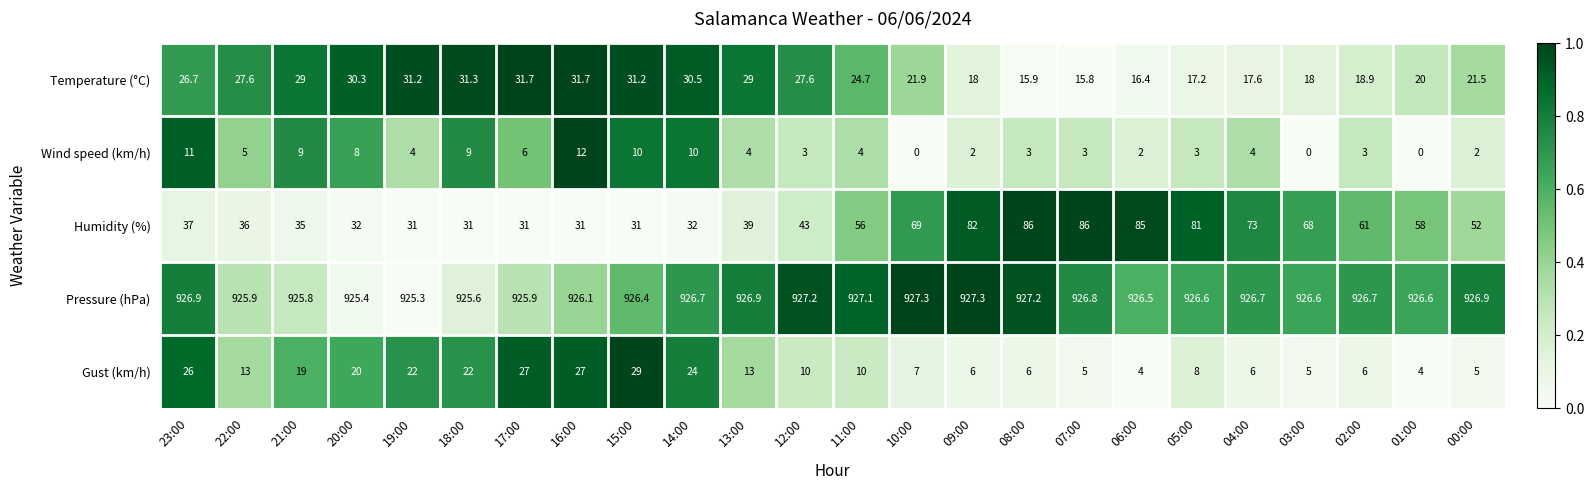

Where does the Humidity (%) series first go above 52?

11:00